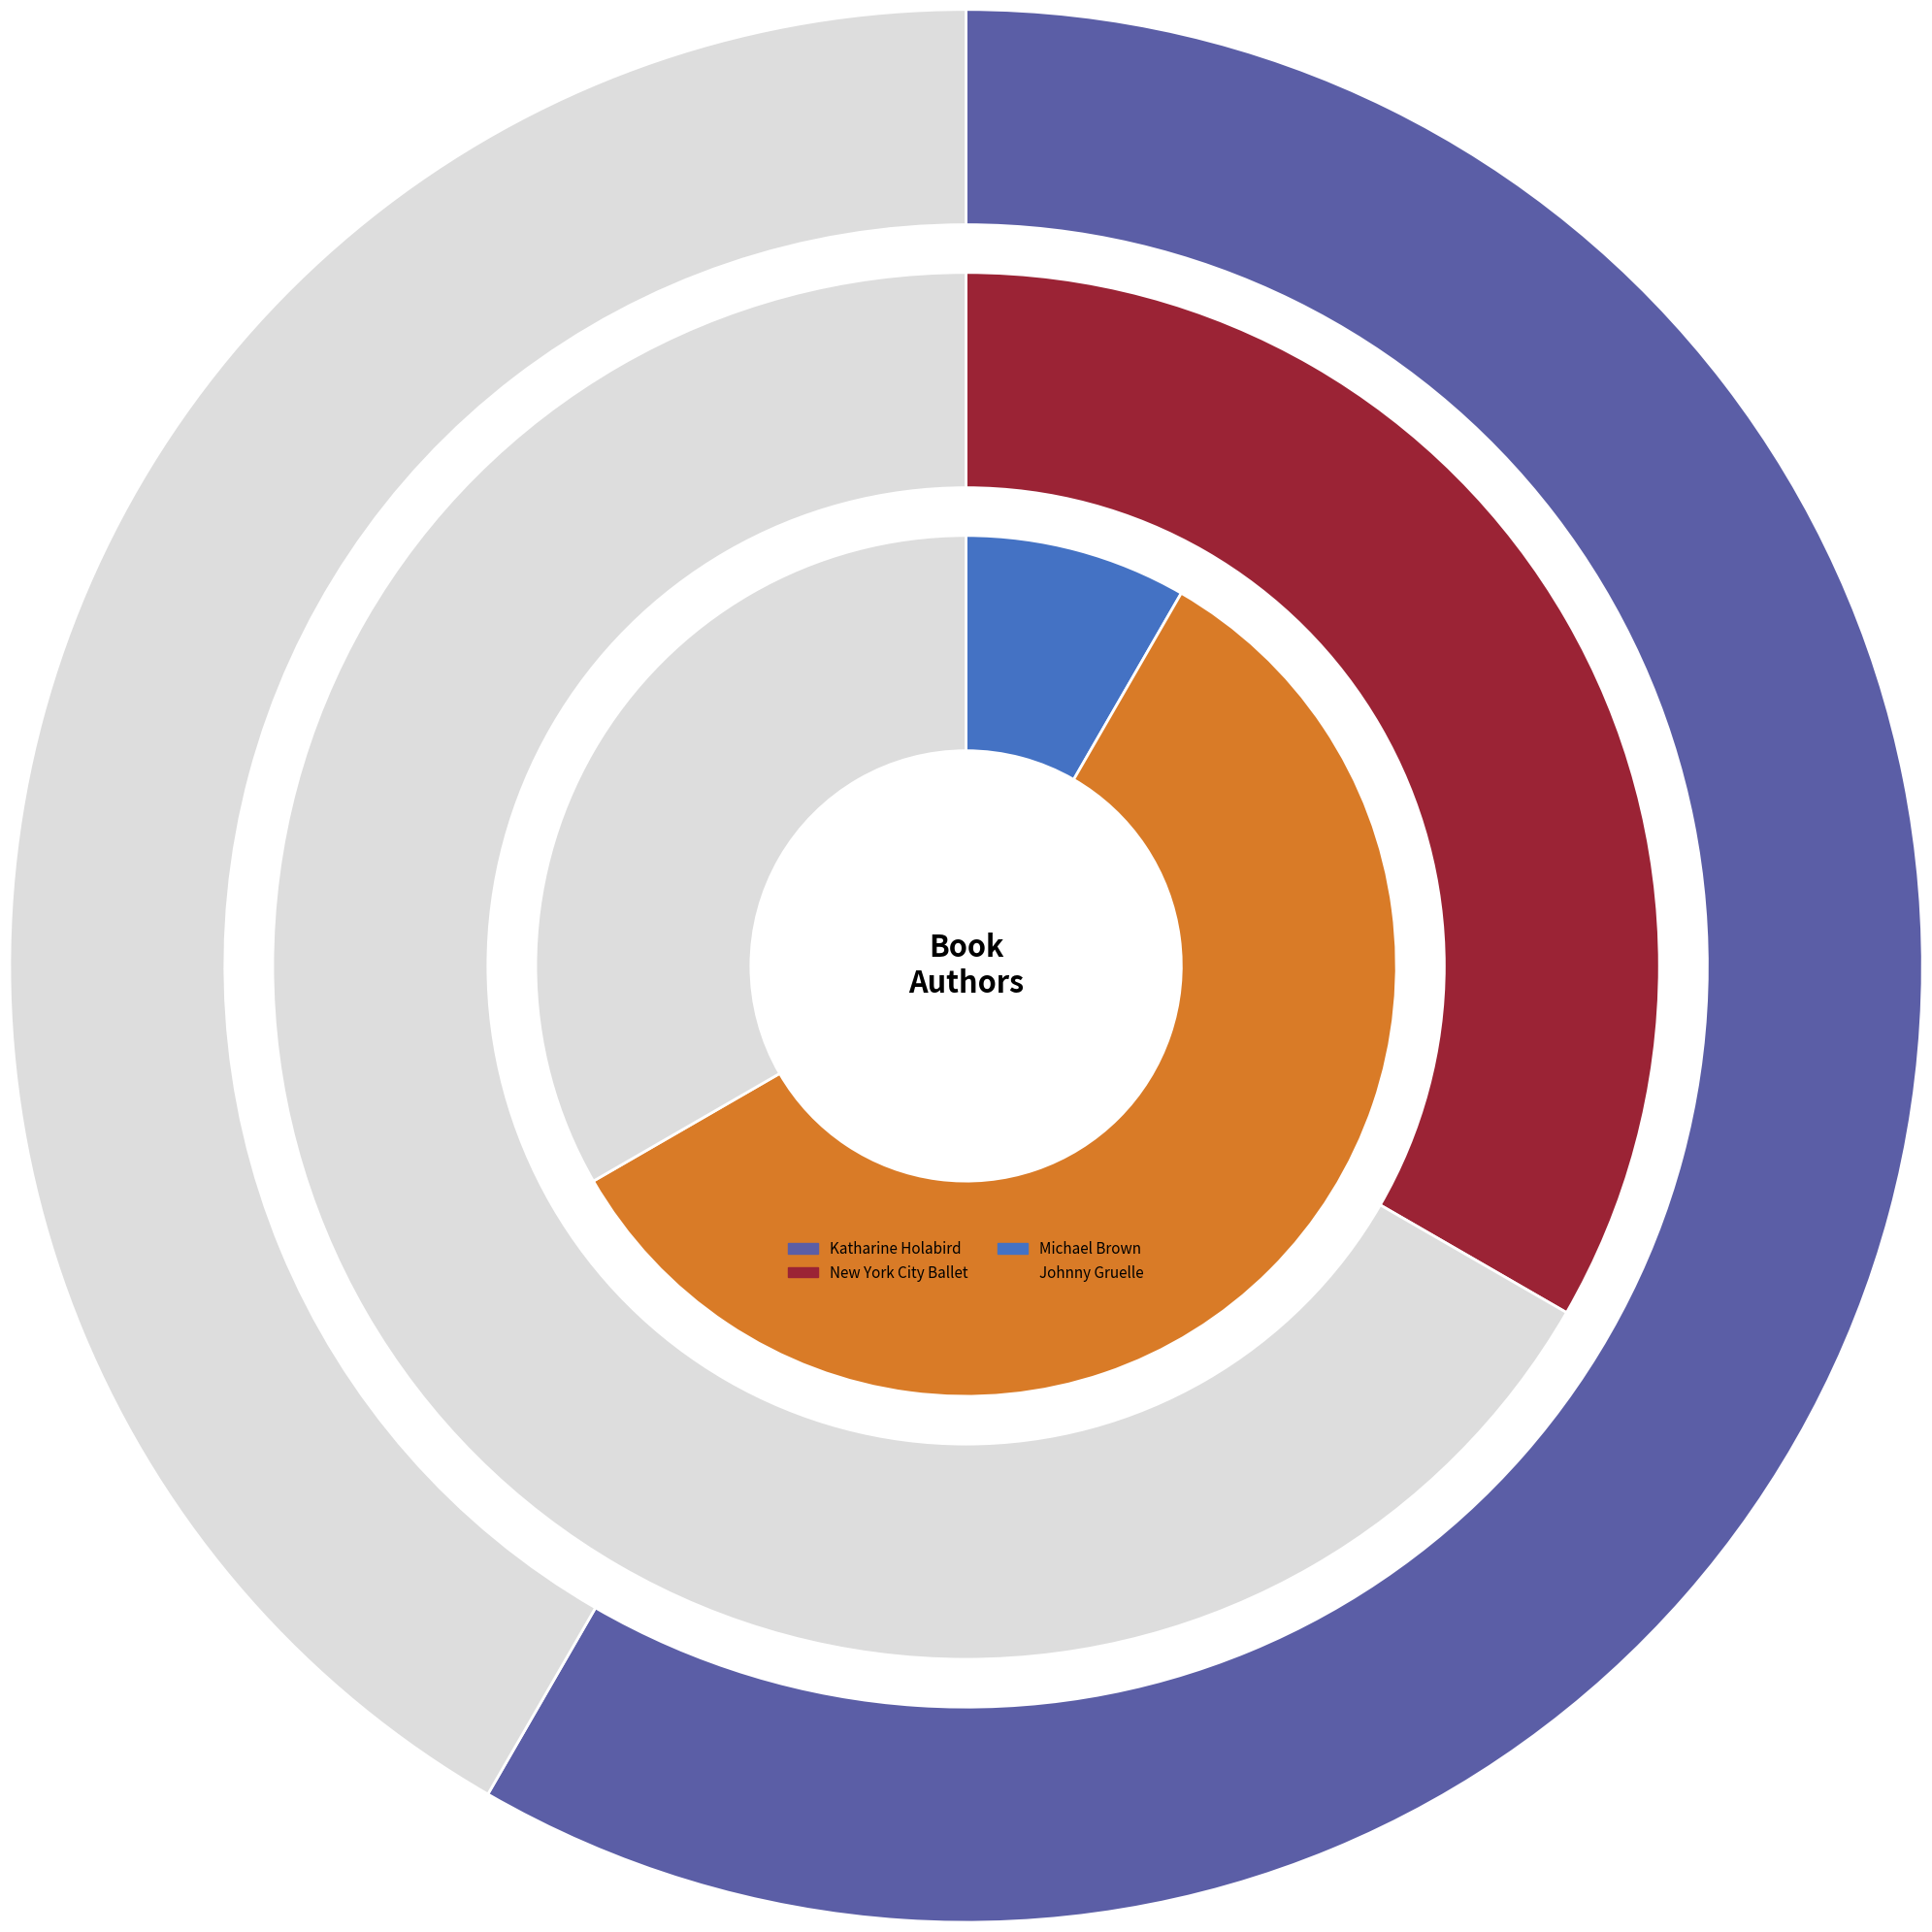

What percentage is NOT represented by Katharine Holabird (140127089)?

41.7%